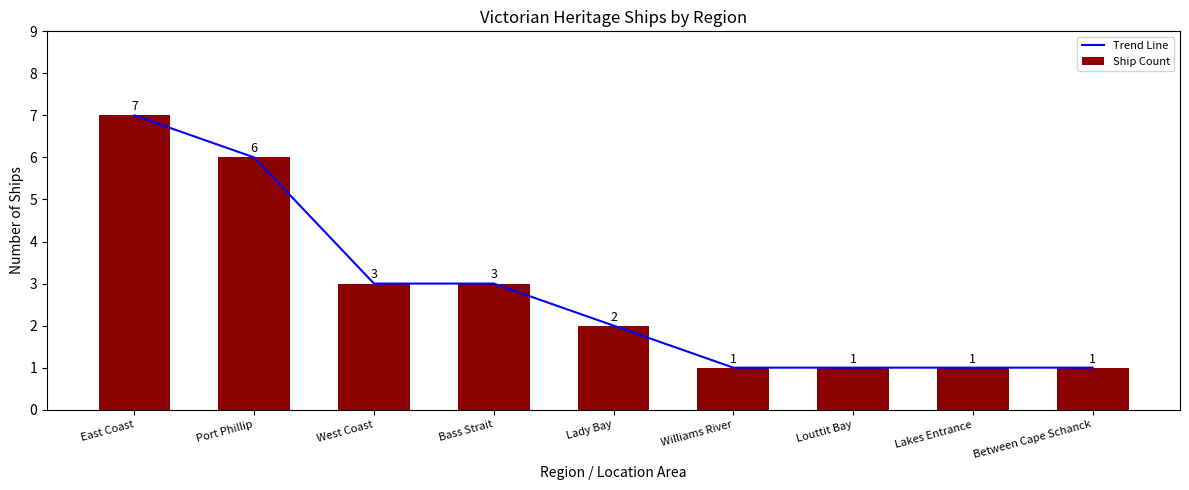

True or false: Trend Line has a value of 2 at East Coast.

False